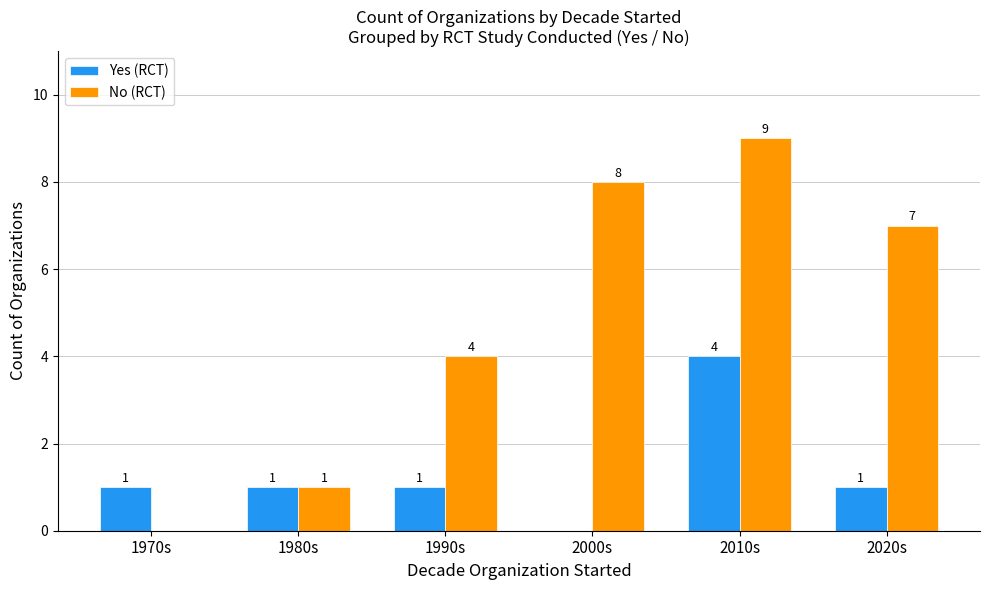

How many groups of bars are there?

6